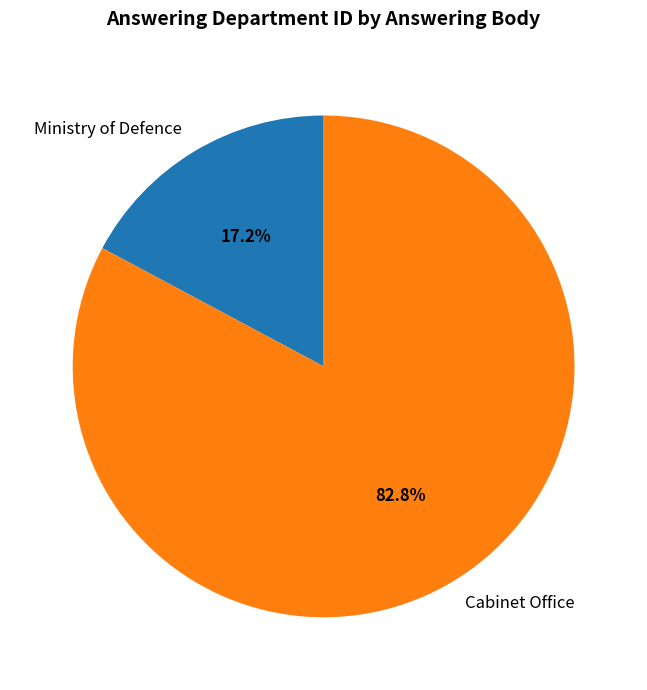

Which has a higher value, Cabinet Office or Ministry of Defence?

Cabinet Office